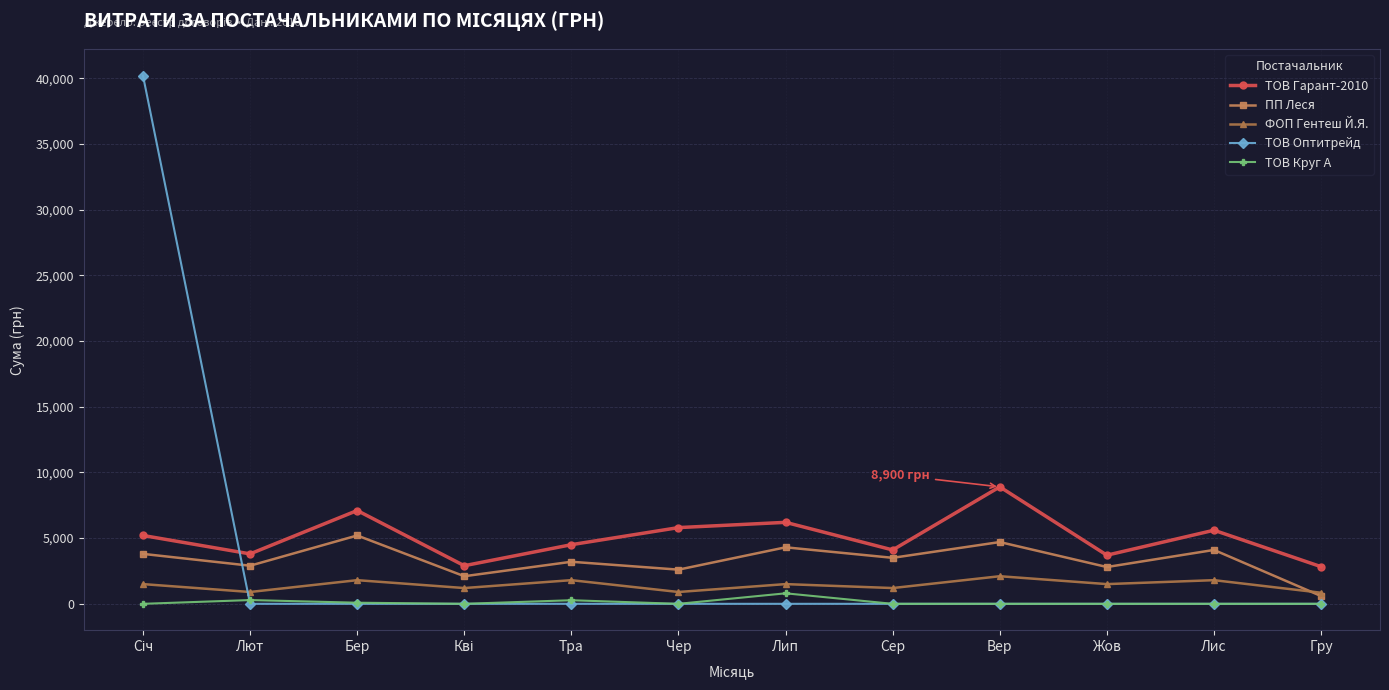

Is it true that ТОВ Гарант-2010 equals 8900.0 at Вер?

True